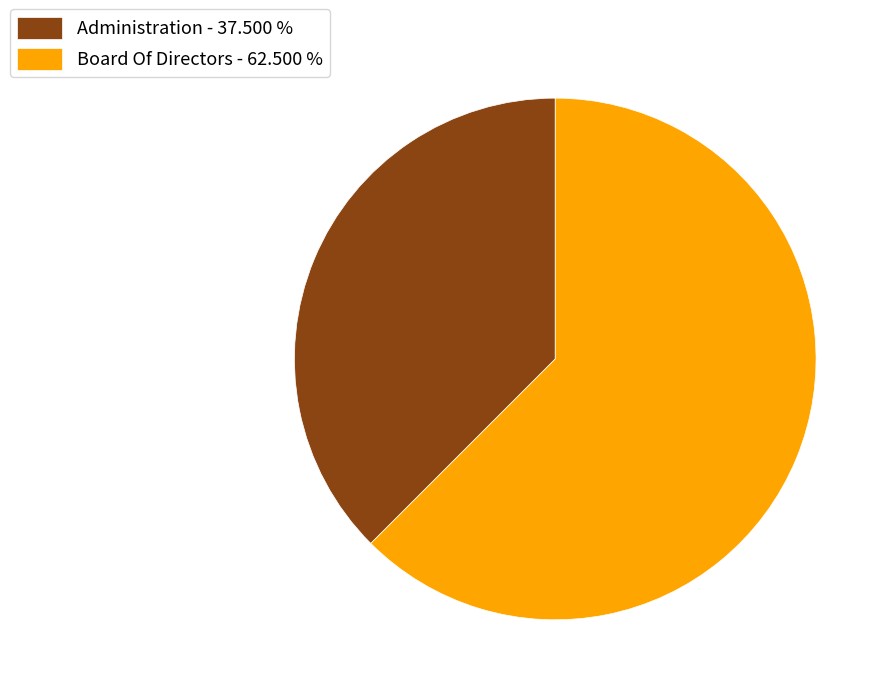

Rank the categories by value from lowest to highest.

Administration, Board Of Directors